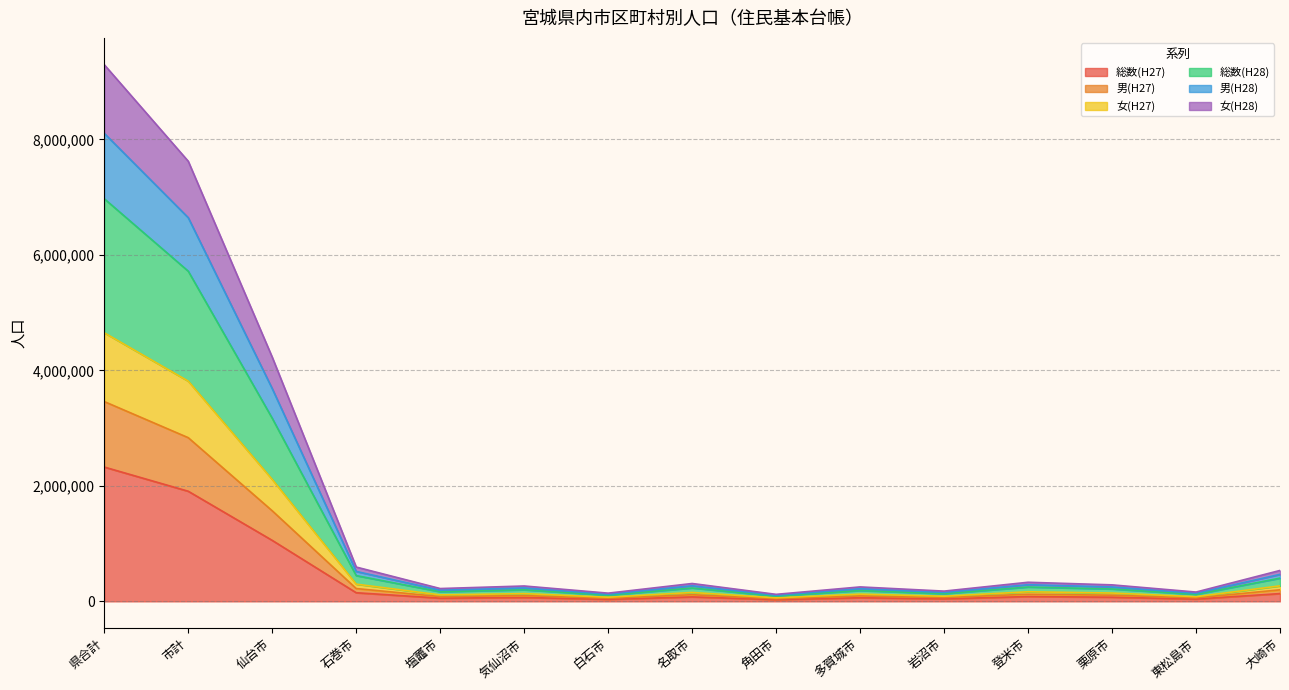

At how many categories does at least one series exceed 5058886?

2